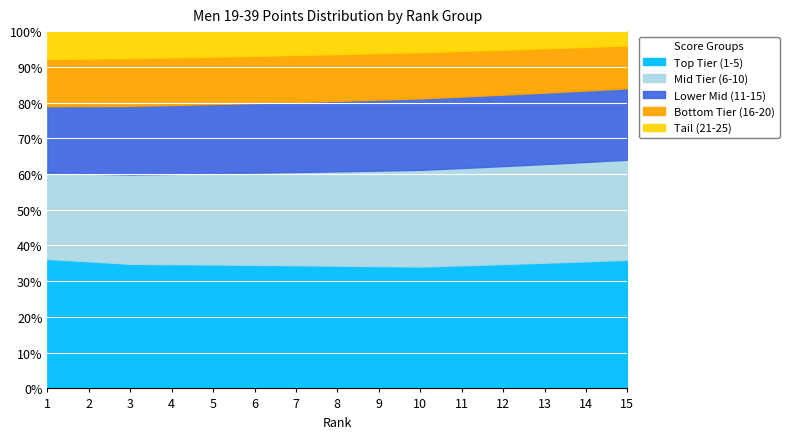

True or false: Lower Mid (11-15) and Mid Tier (6-10) cross at least once.

False